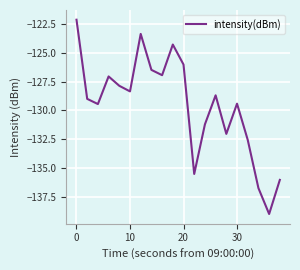

What is the minimum value shown in the chart?

-139.0